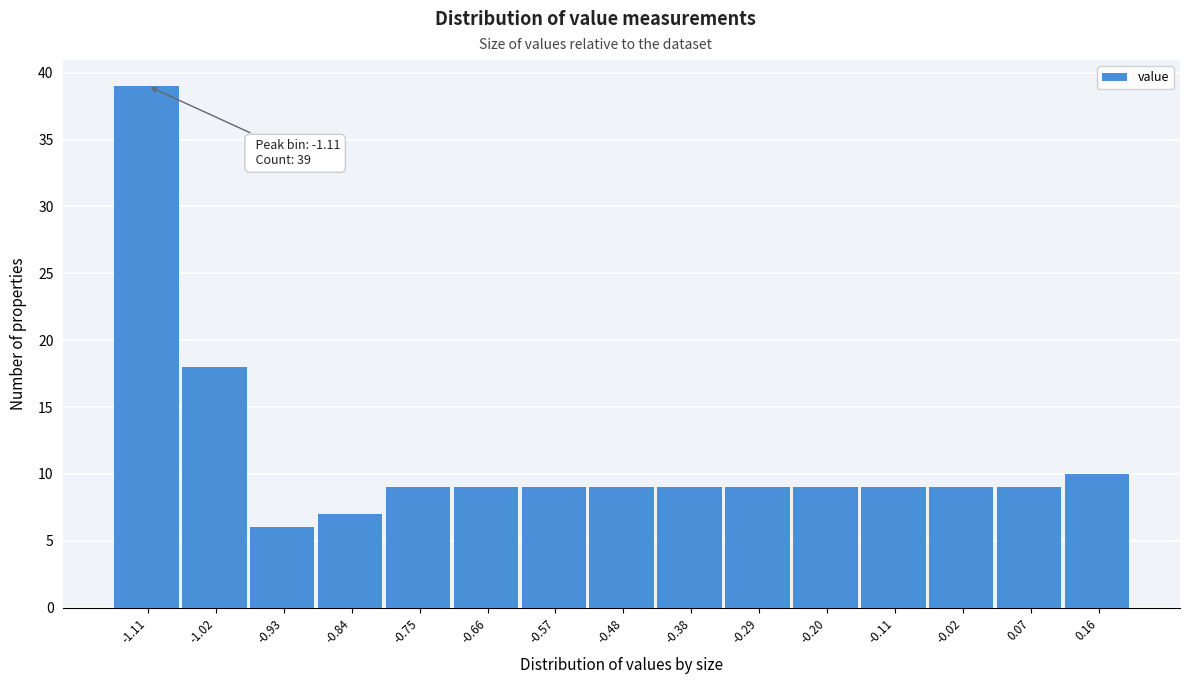

Reading left to right, list all the values displayed in this chart.

-1.11=39	-1.02=18	-0.93=6	-0.84=7	-0.75=9	-0.66=9	-0.57=9	-0.48=9	-0.38=9	-0.29=9	-0.20=9	-0.11=9	-0.02=9	0.07=9	0.16=10